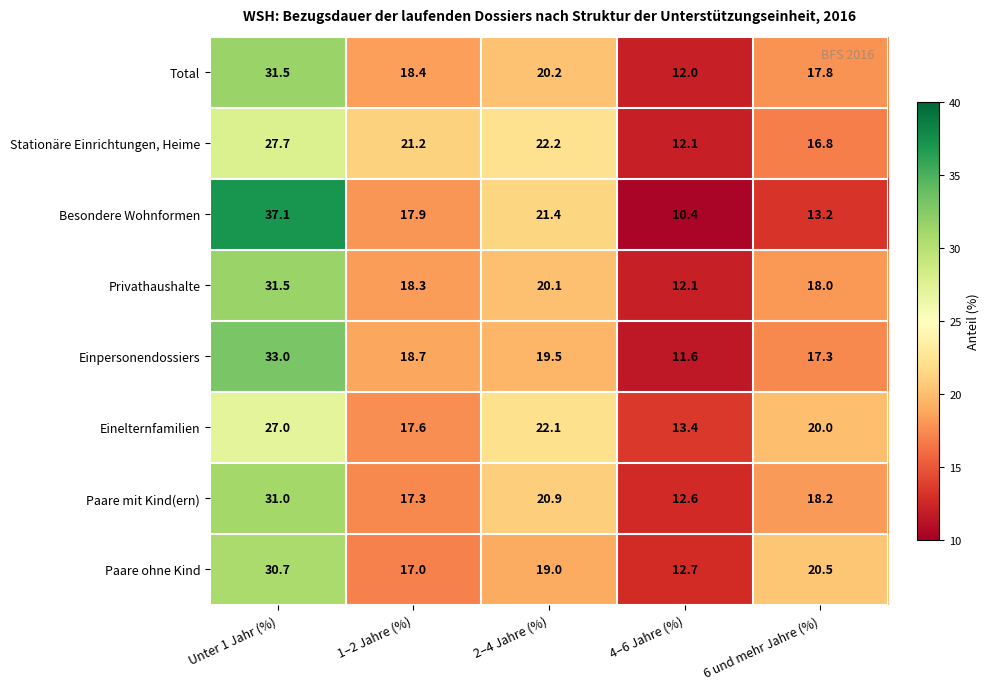

Which series has the widest spread of values?

Besondere Wohnformen